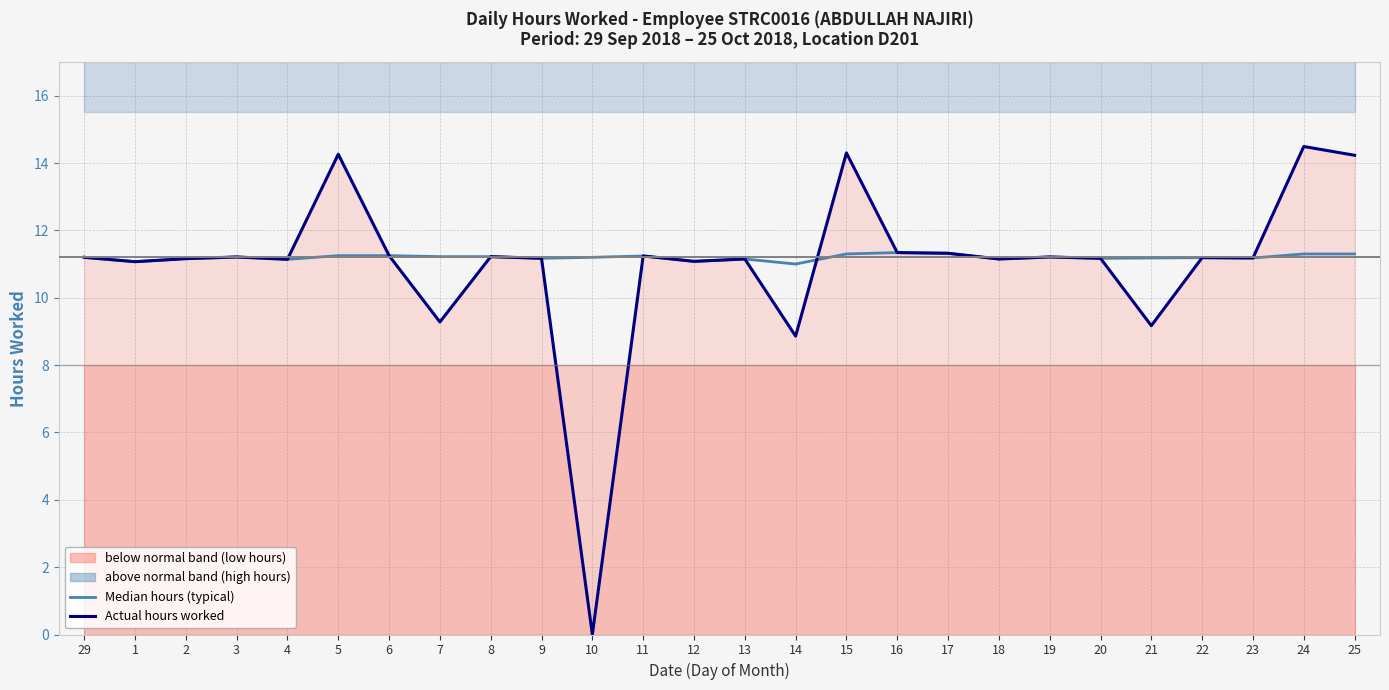

Where does the Actual hours worked series first go above 11?

29